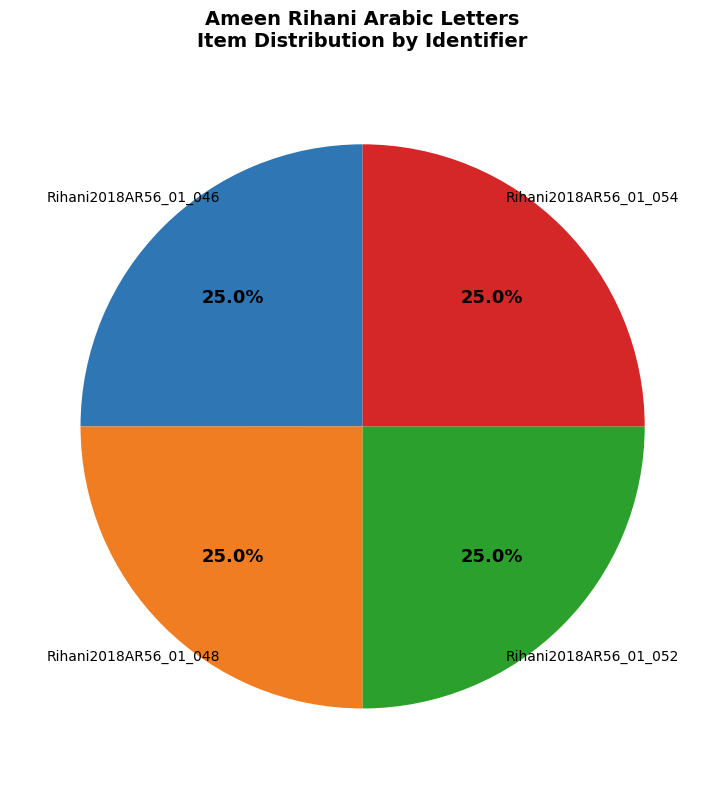

Is there any slice that represents more than half of the pie?

No